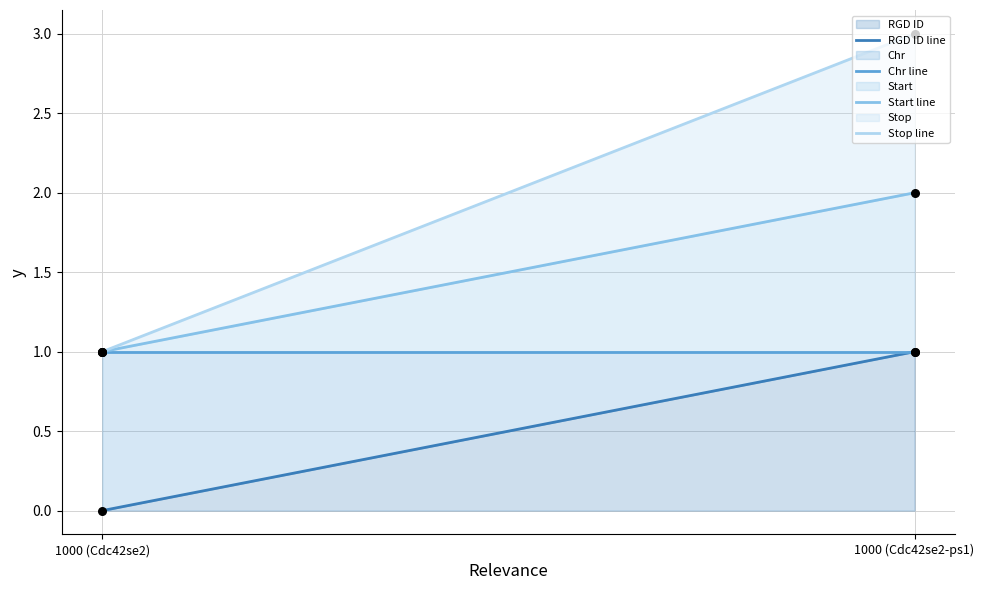

Which series has the largest total across all categories?

Stop line